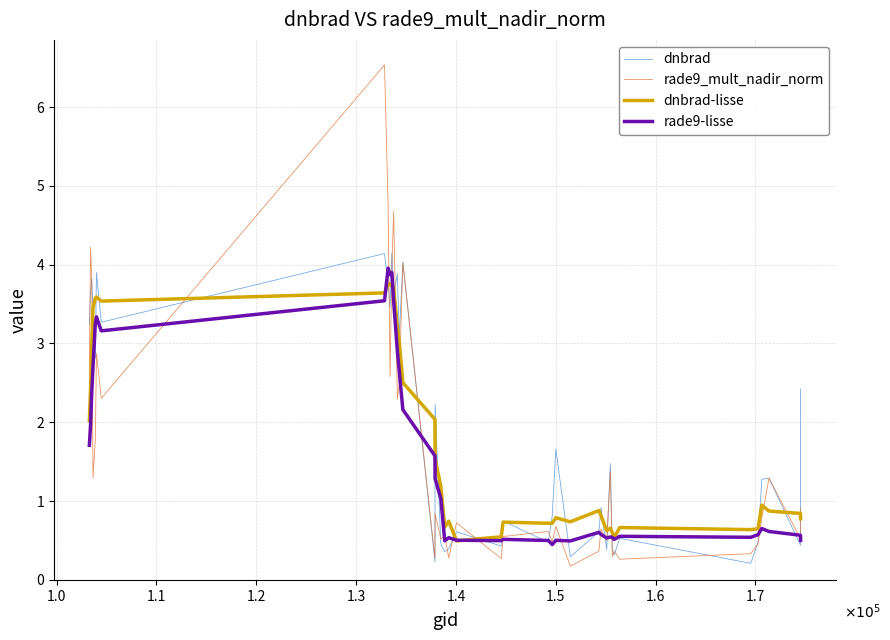

Which series has the widest spread of values?

rade9_mult_nadir_norm